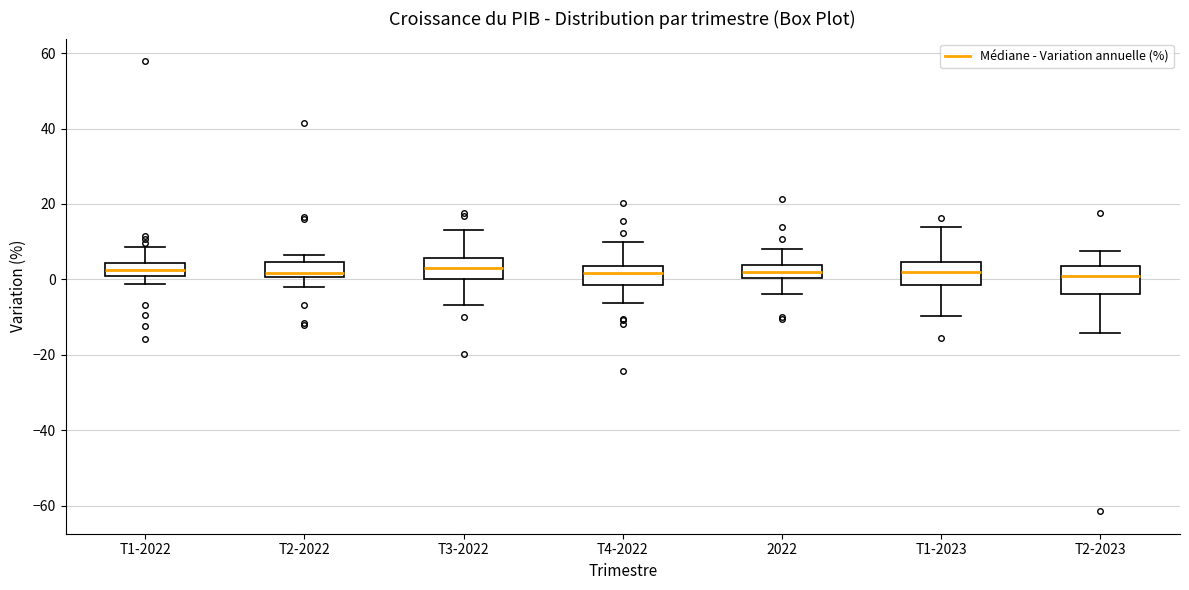

Reading left to right, read every box against the y-axis: the position of its median line, the range the box covers, and the ends of its whiskers. The values are not printed on the chart, so give them approximately, as read against the axis.

T1-2022: median 2, box 0 to 4, whiskers -2 to 8
T2-2022: median 2, box 0 to 4, whiskers -2 to 6
T3-2022: median 2, box 0 to 6, whiskers -6 to 14
T4-2022: median 2, box -2 to 4, whiskers -6 to 10
2022: median 2, box 0 to 4, whiskers -4 to 8
T1-2023: median 2, box -2 to 4, whiskers -10 to 14
T2-2023: median 0, box -4 to 4, whiskers -14 to 8